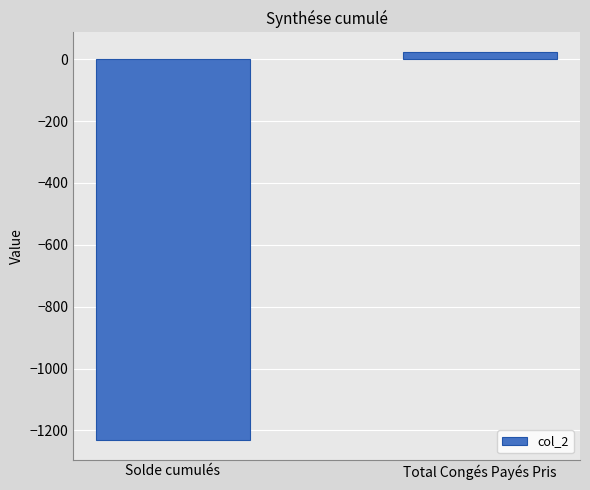

What is the sum of all values?

-1207.3